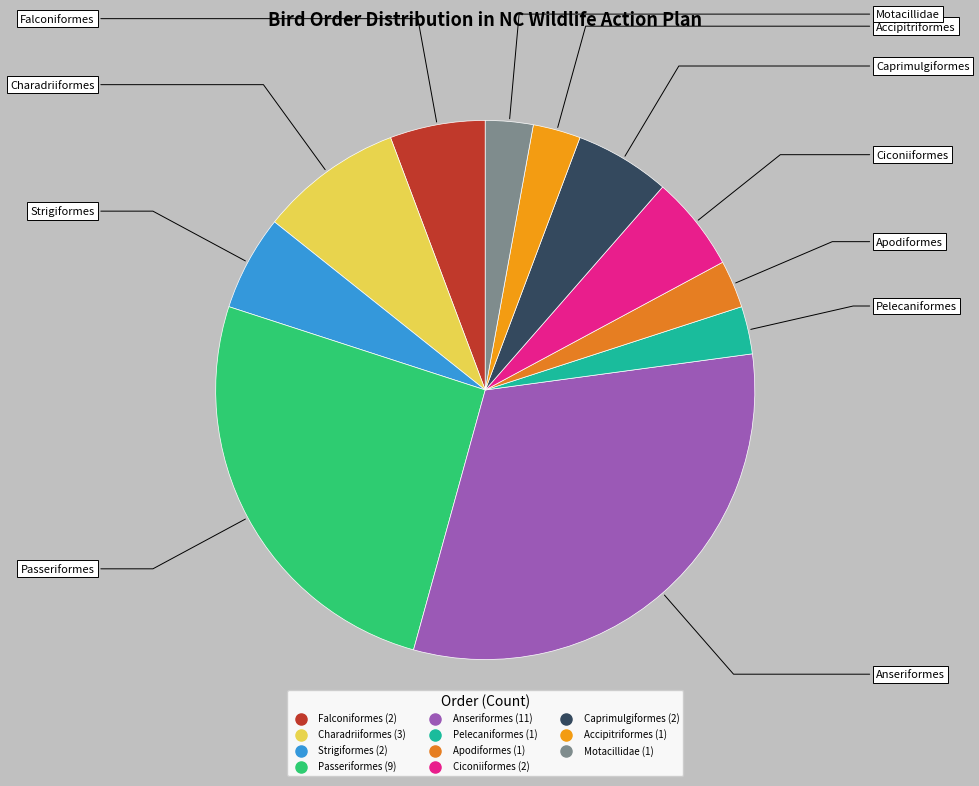

The Caprimulgiformes slice represents 6% of the pie. True or false?

True